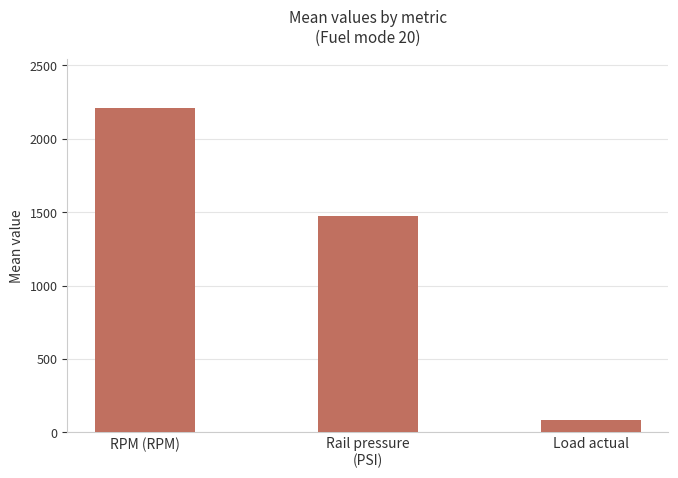

Are the bars grouped side by side (vs. stacked)?

No